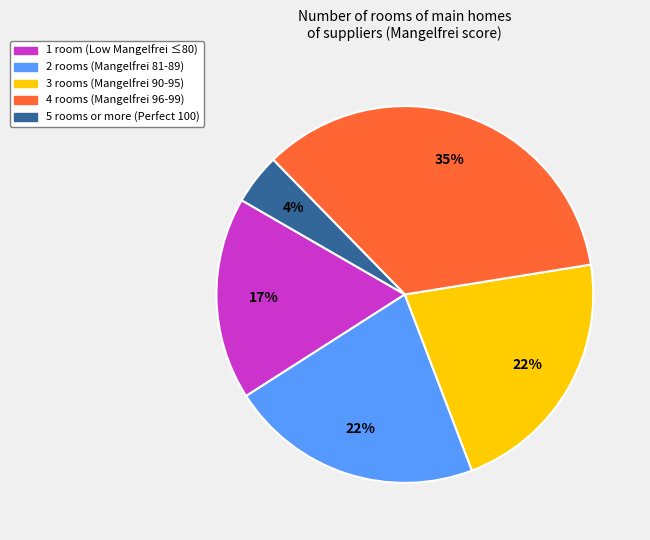

Count the number of slices in the pie.

5